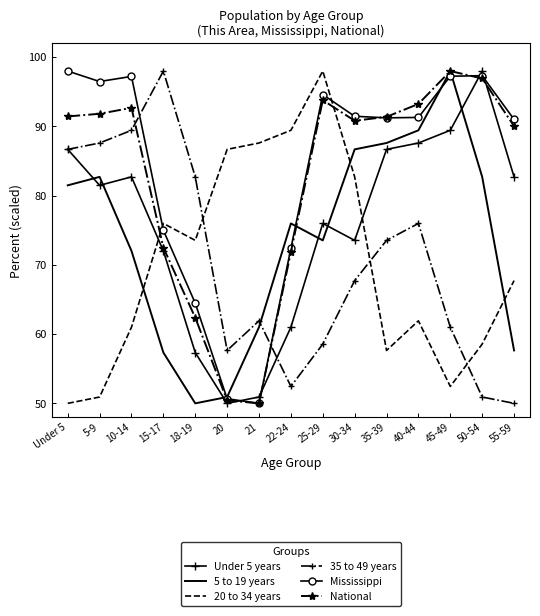

Which series changed the most between 25-29 and 55-59?

20 to 34 years